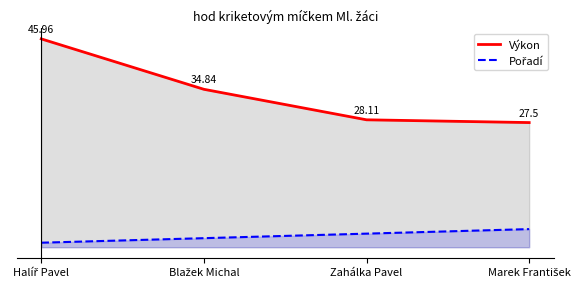

What are all the series names shown in the legend?

Výkon, Pořadí